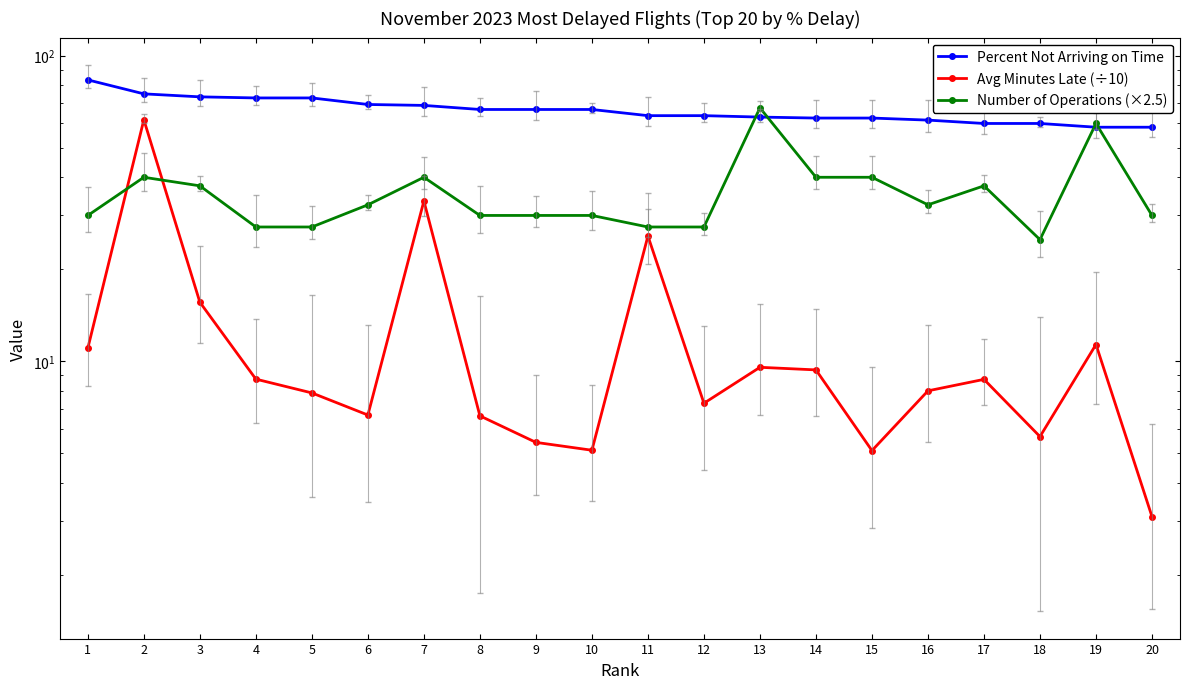

Where does the Avg Minutes Late (÷10) series first go above 8?

1